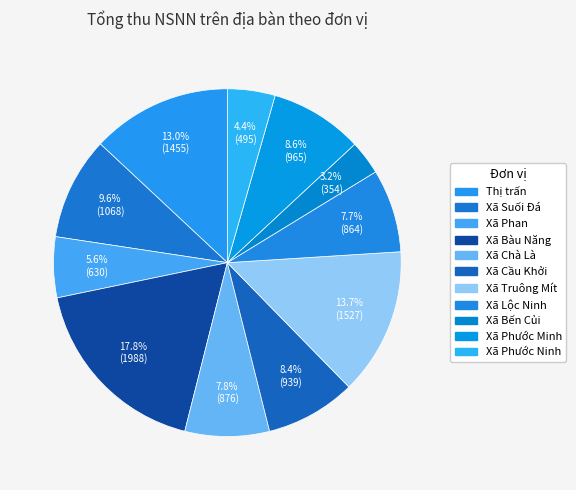

The Xã Bến Củi slice represents 3% of the pie. True or false?

True